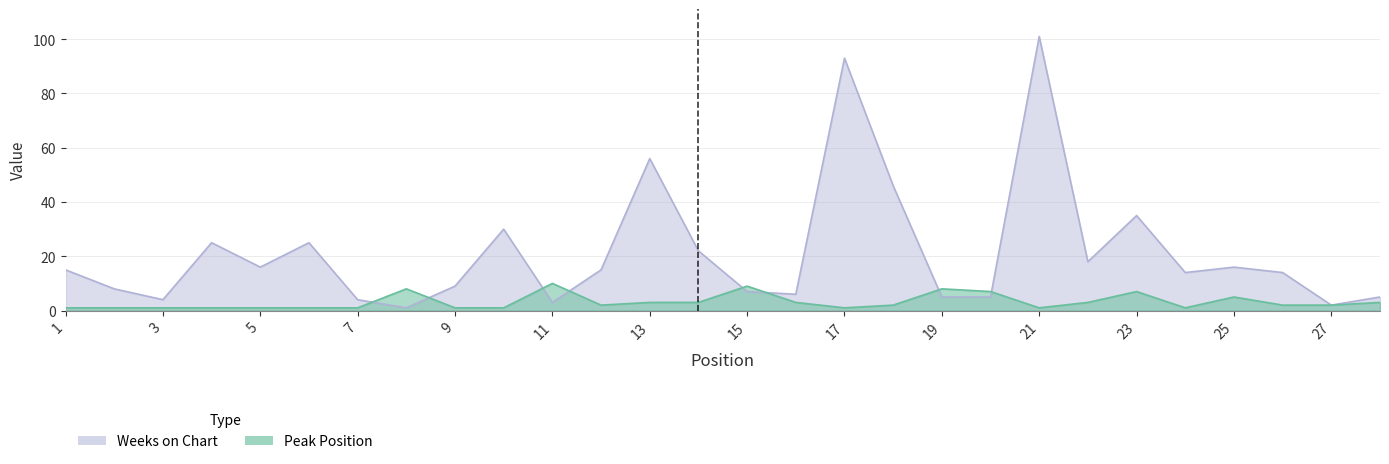

Where do Weeks on Chart and Peak Position first cross each other?

7 and 8